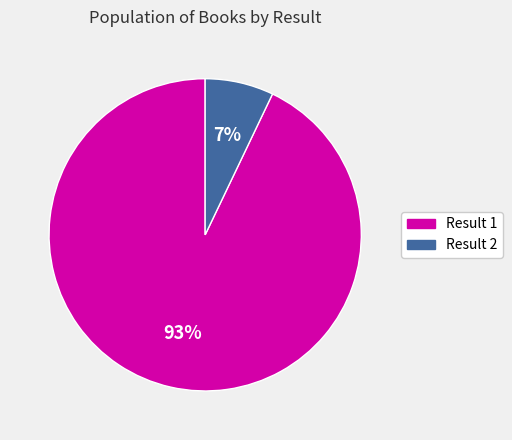

To the nearest percent, what is the difference between the largest and smallest slice percentages?

86%